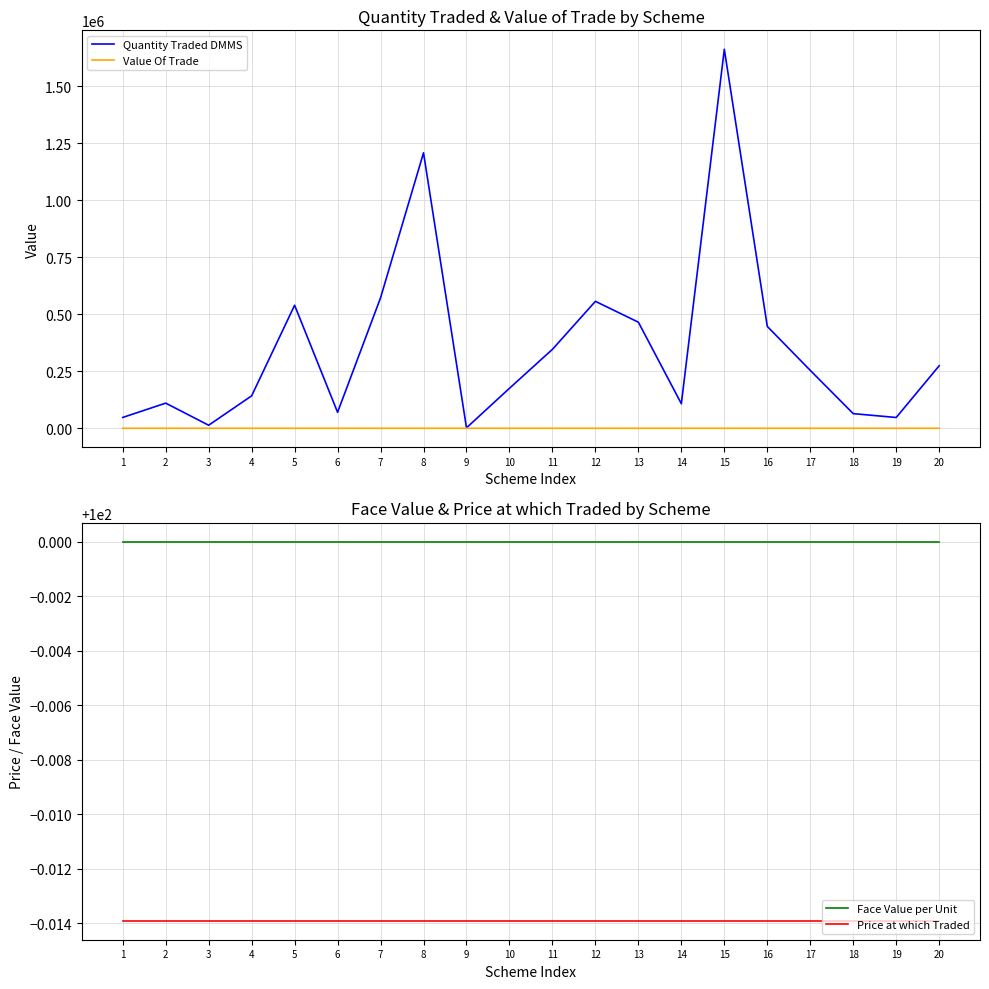

How many values in the Quantity Traded DMMS series exceed 254084?

10